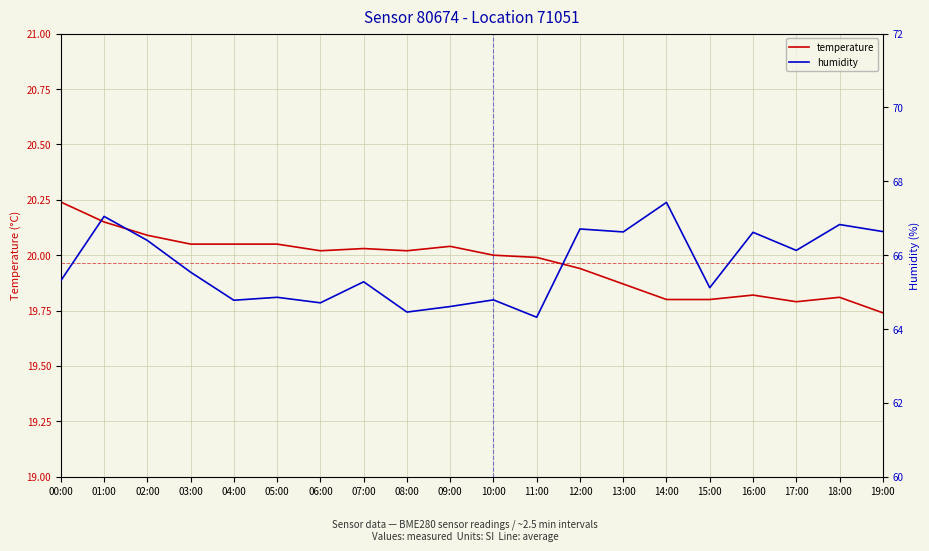

What is the label of the 15th point from the left?

14:00